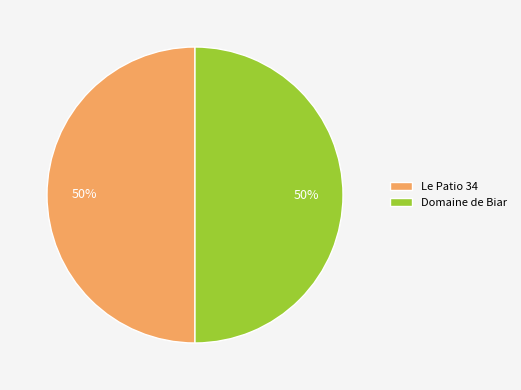

How many slices are in this pie chart?

2